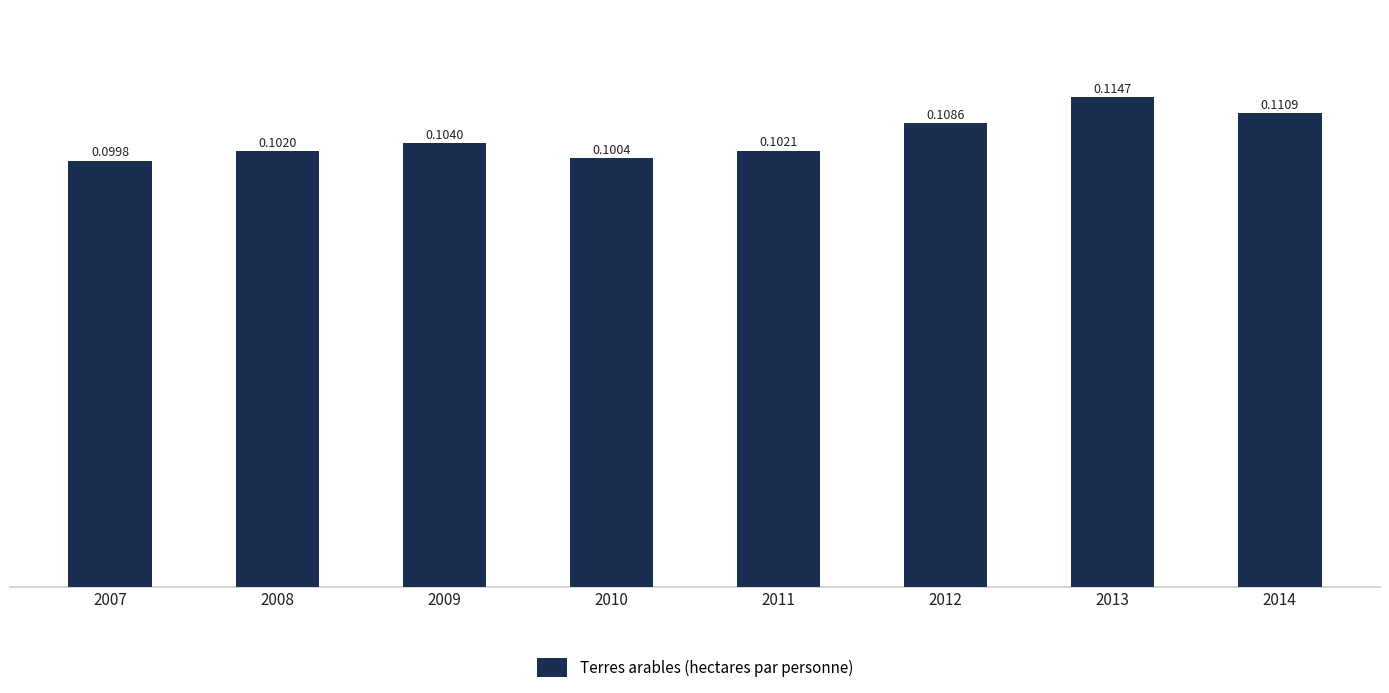

List the labels in order of value, smallest first.

2007, 2010, 2008, 2011, 2009, 2012, 2014, 2013